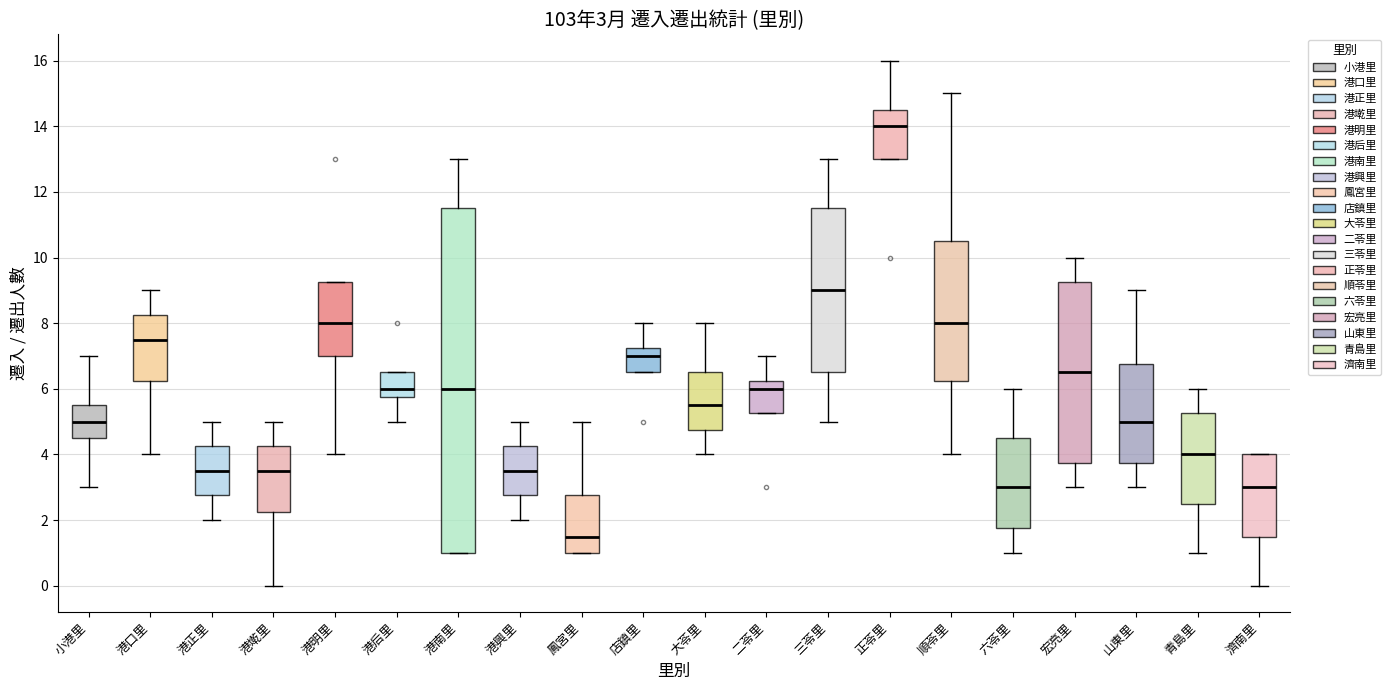

Which box is the tallest, from its lower edge to its upper edge?

港南里